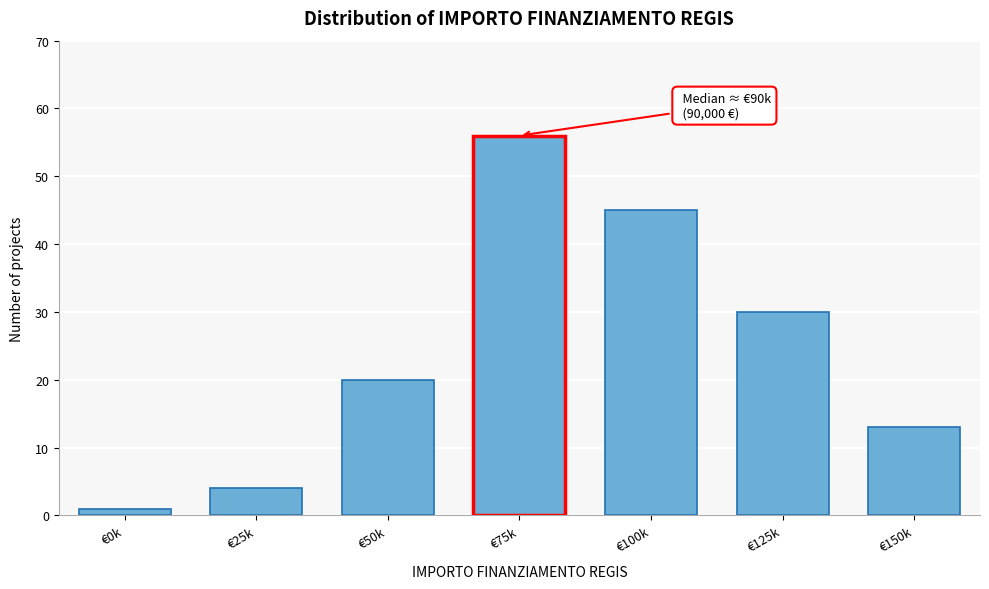

Reading left to right, what are all the values shown in this chart?

1	4	20	56	45	30	13